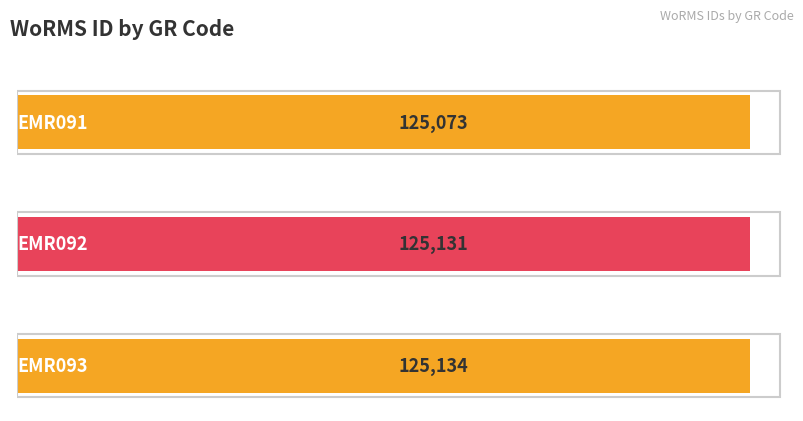

What is the value of the 1st bar from the left?

125073